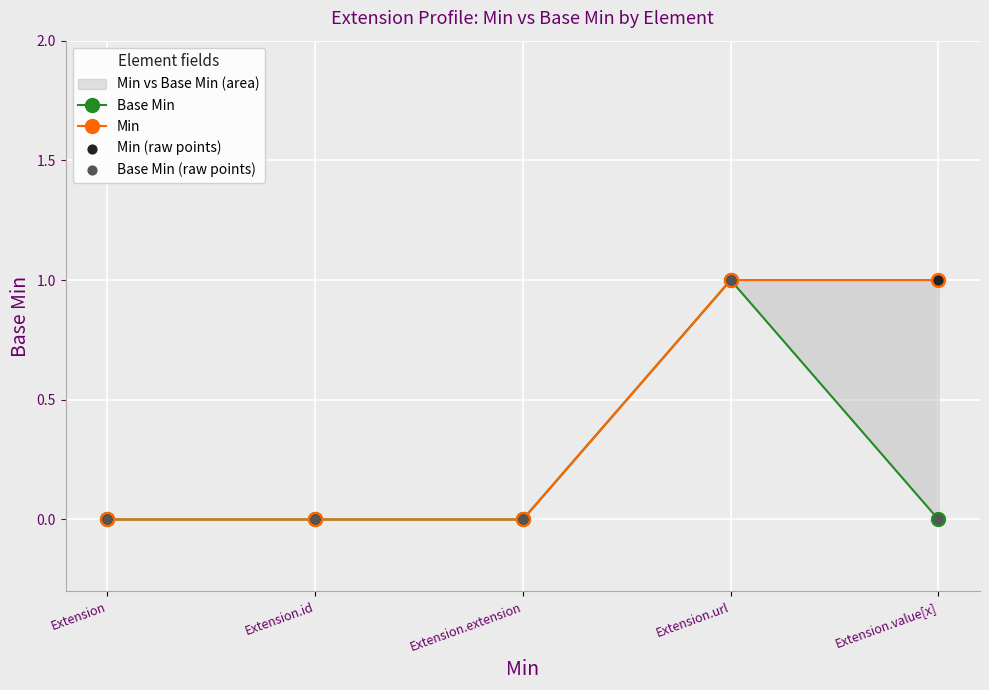

Which series has the largest total across all categories?

Min